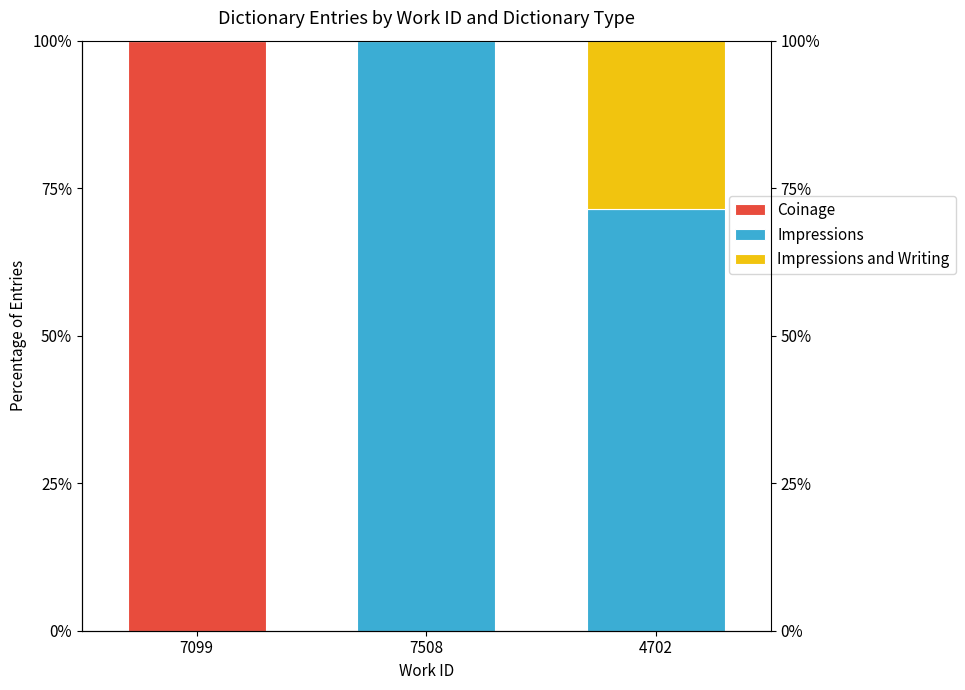

Is it true that Impressions equals 71.4 at 4702?

True